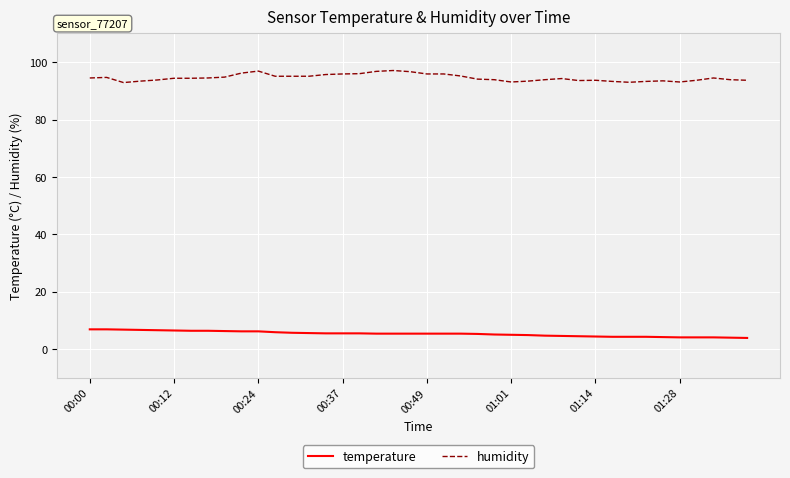

What is the maximum value shown in the chart?

97.1